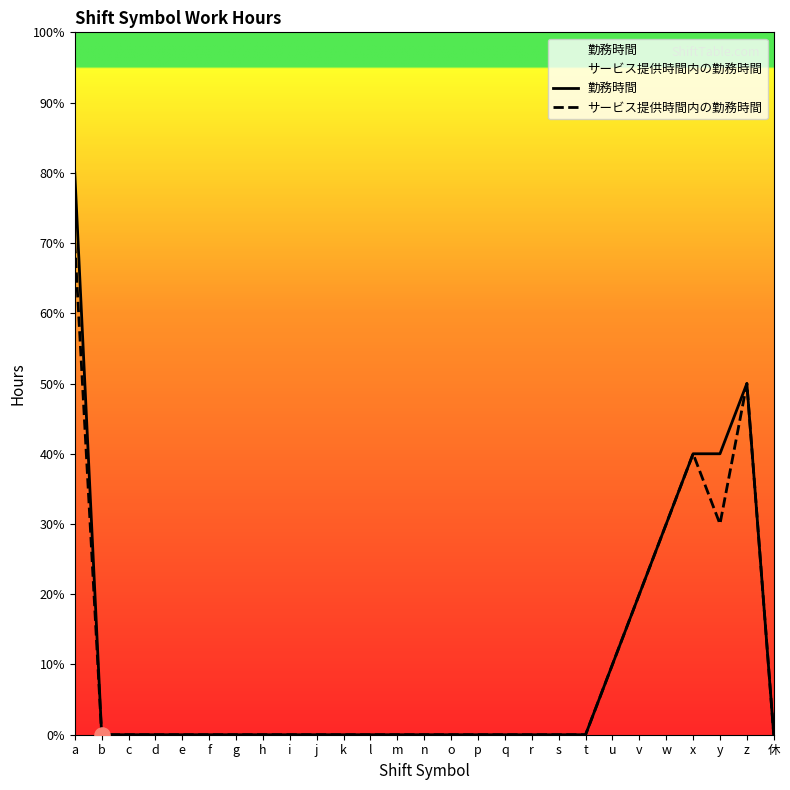

At how many categories does at least one series exceed 1?

6